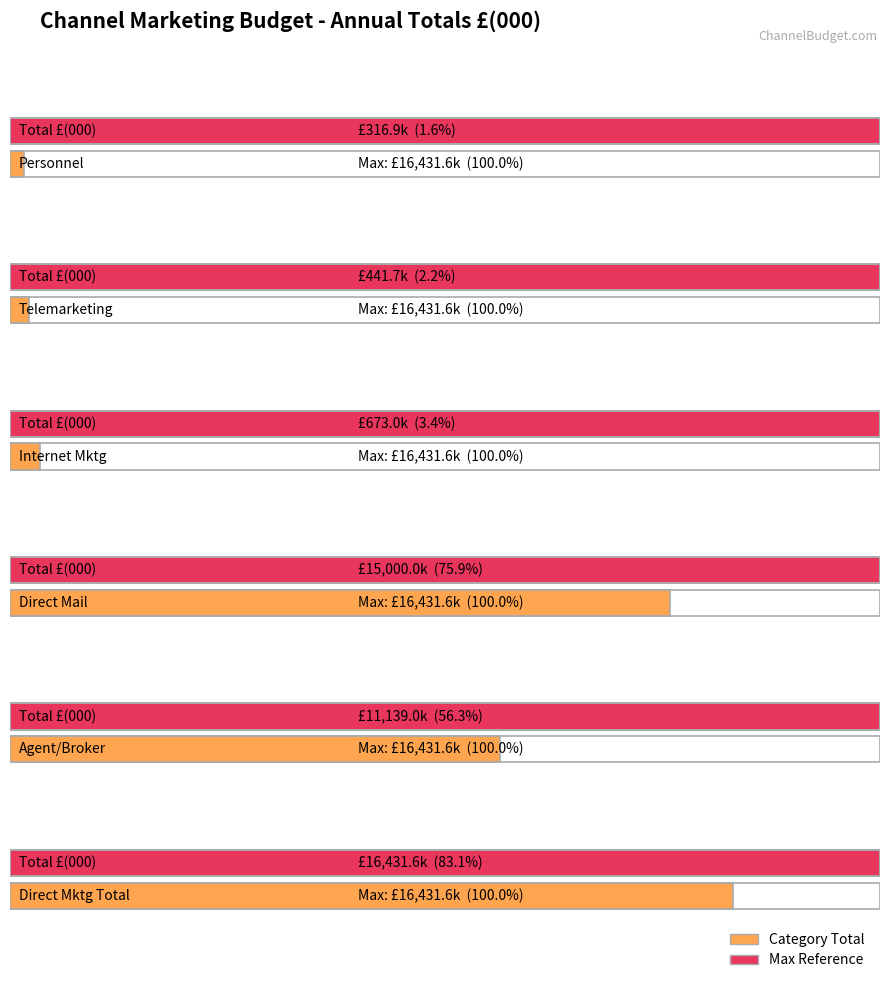

Reading left to right, list all the values displayed in this chart.

Personnel Total=316.9	Direct Marketing Total=16431.6	Agent/Broker Total=11139.0	Telemarketing Total=441.7	Internet Marketing Total=673.0	Direct Mail Total=15000.0